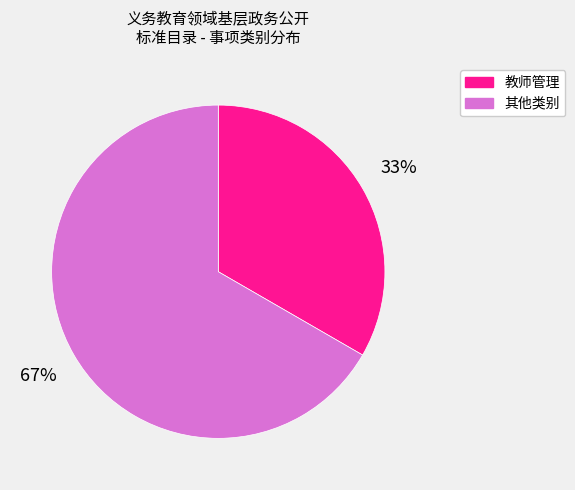

Does any single category account for the majority?

Yes